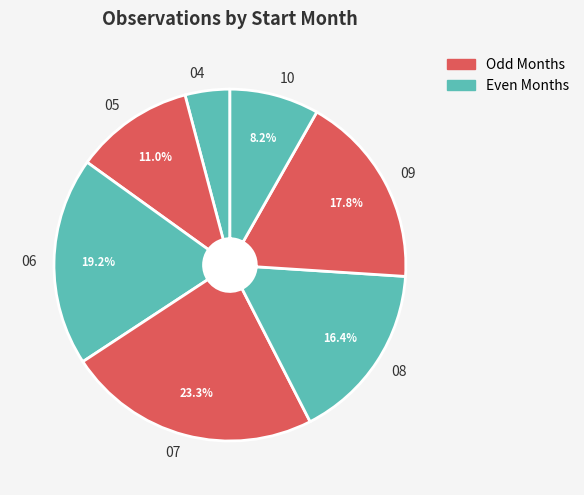

How many slices are in this pie chart?

7